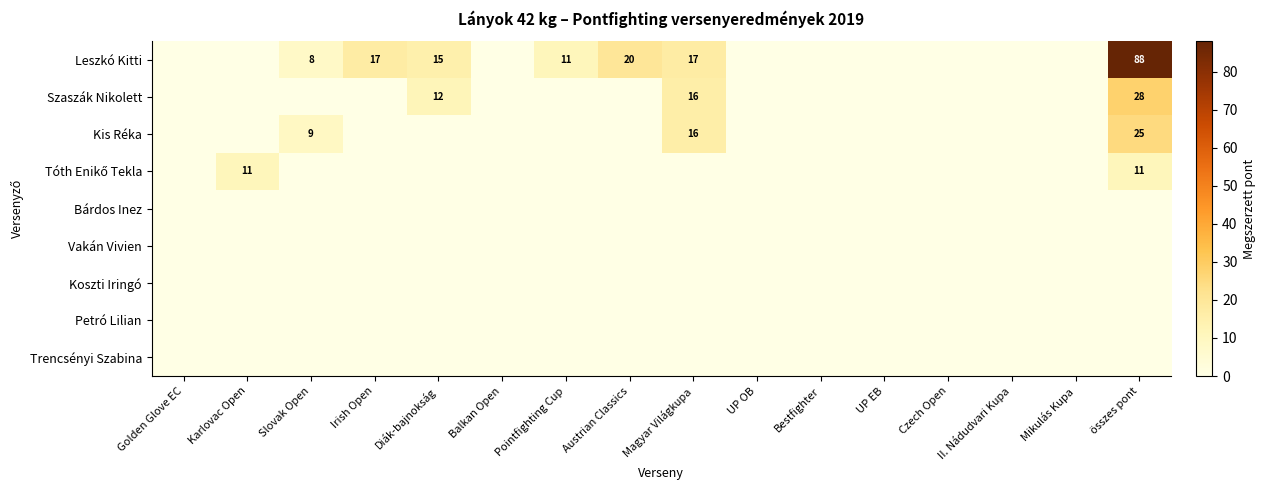

Is it true that Szaszák Nikolett equals 16 at összes pont?

False